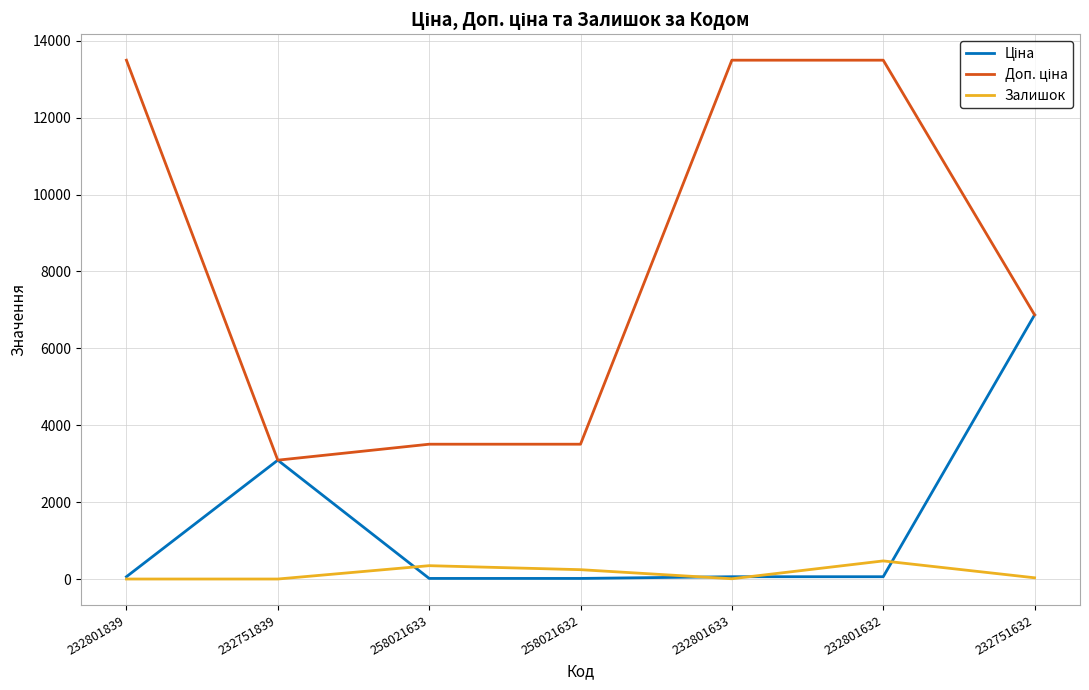

What is the total value across all series at 232751632?

13770.8